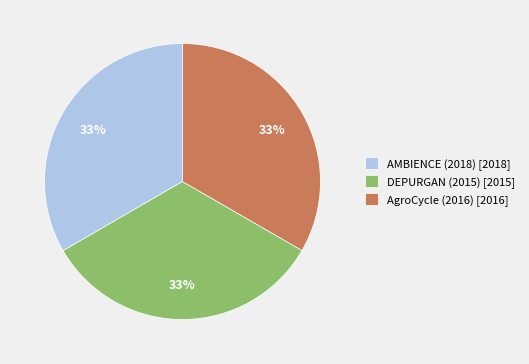

To the nearest percent, what portion does AMBIENCE (2018) represent?

33%